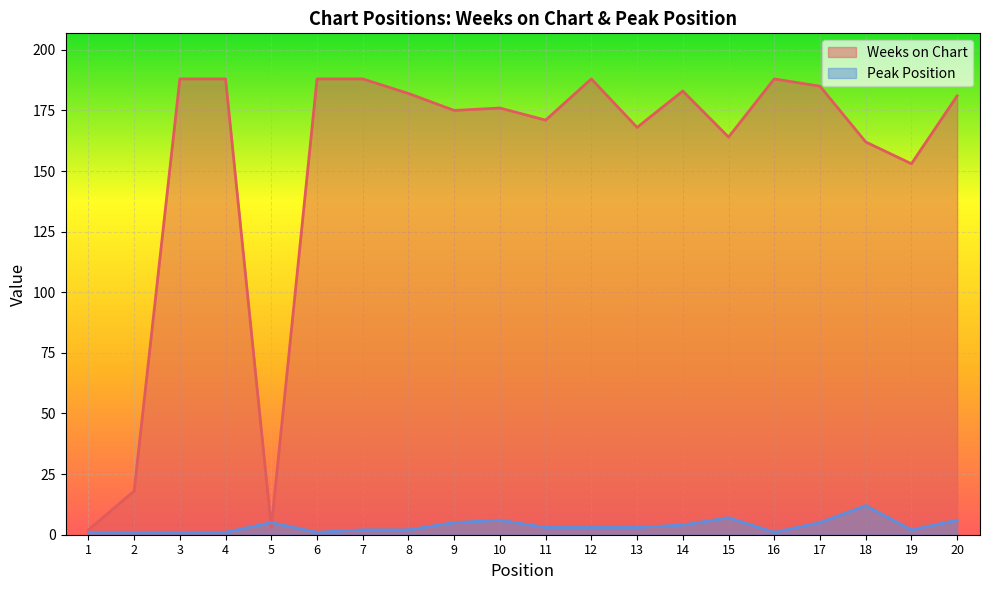

Between which two adjacent categories do Peak Position and Weeks on Chart first intersect?

4 and 5